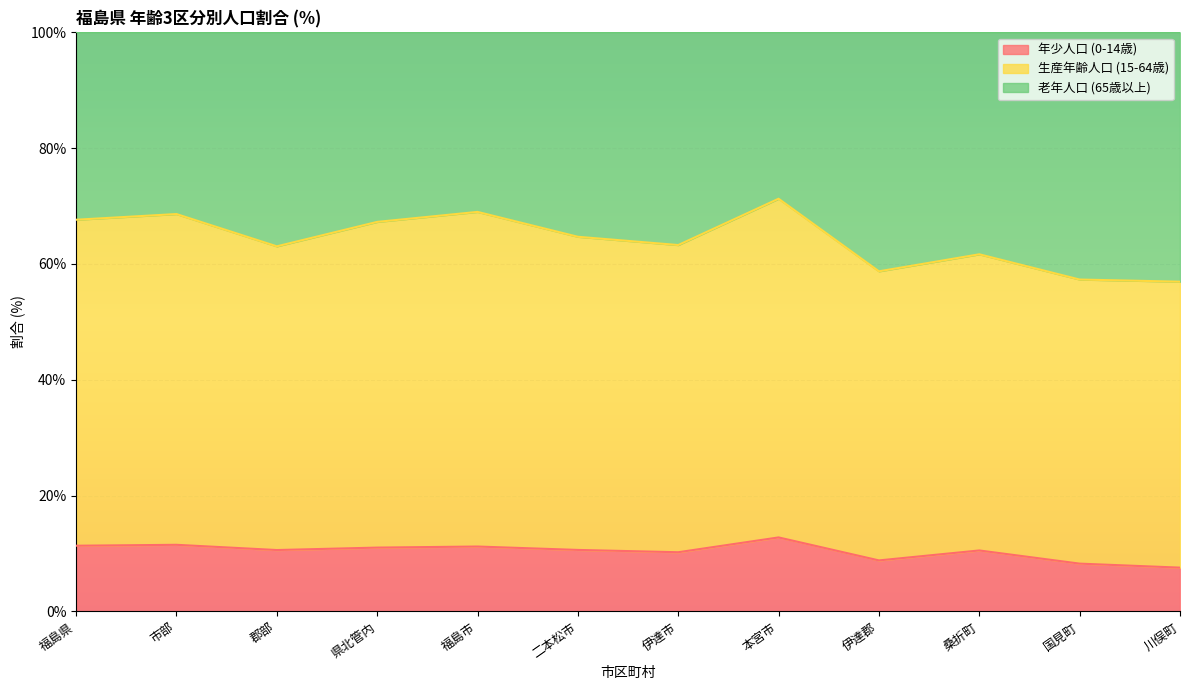

What is the average value of the 年少人口 (0-14歳) series?

10.4